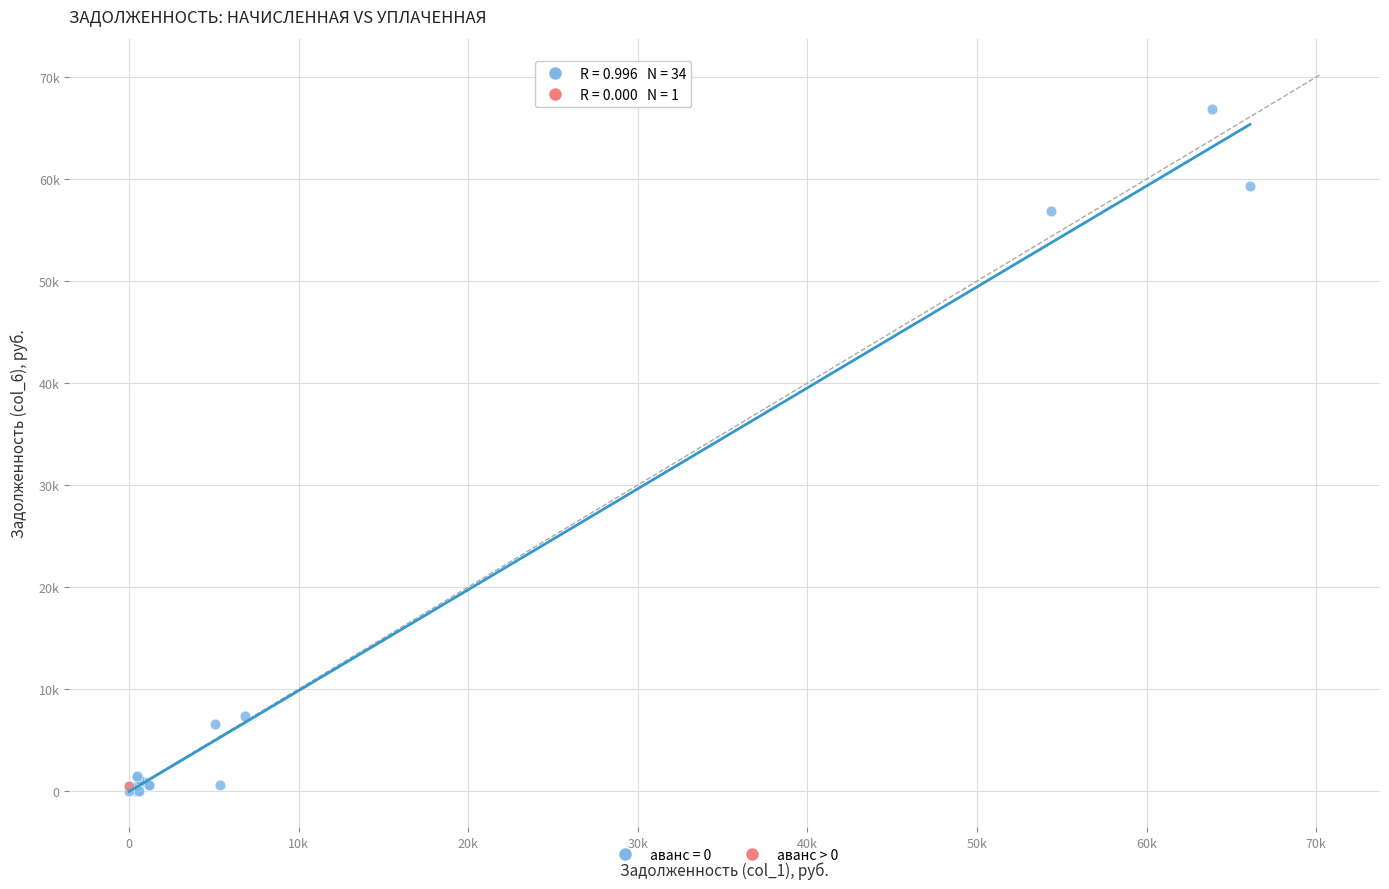

What are all the series names shown in the legend?

аванс = 0, аванс > 0